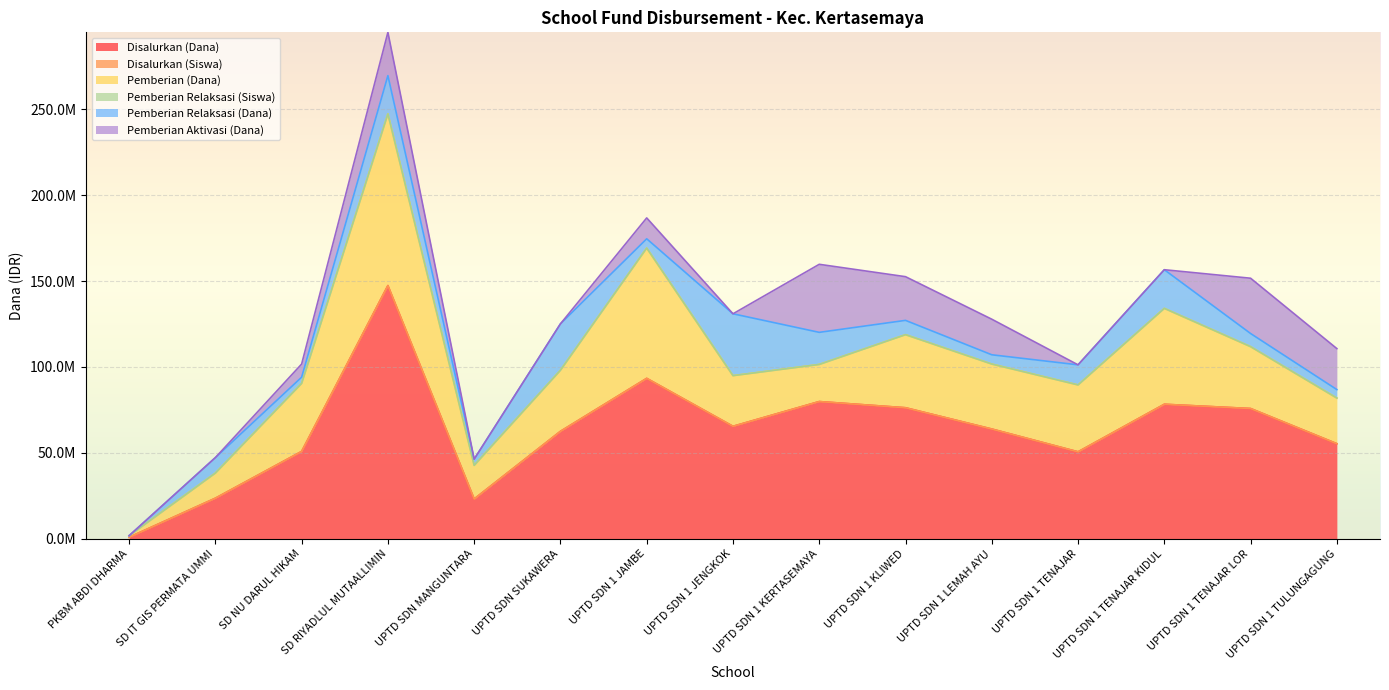

Count the number of data series in this chart.

6